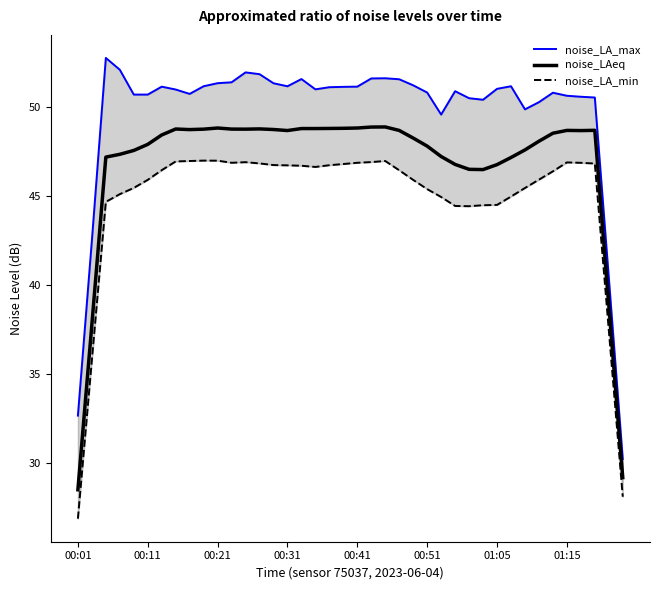

What is the lowest value of the noise_LAeq series?

28.5